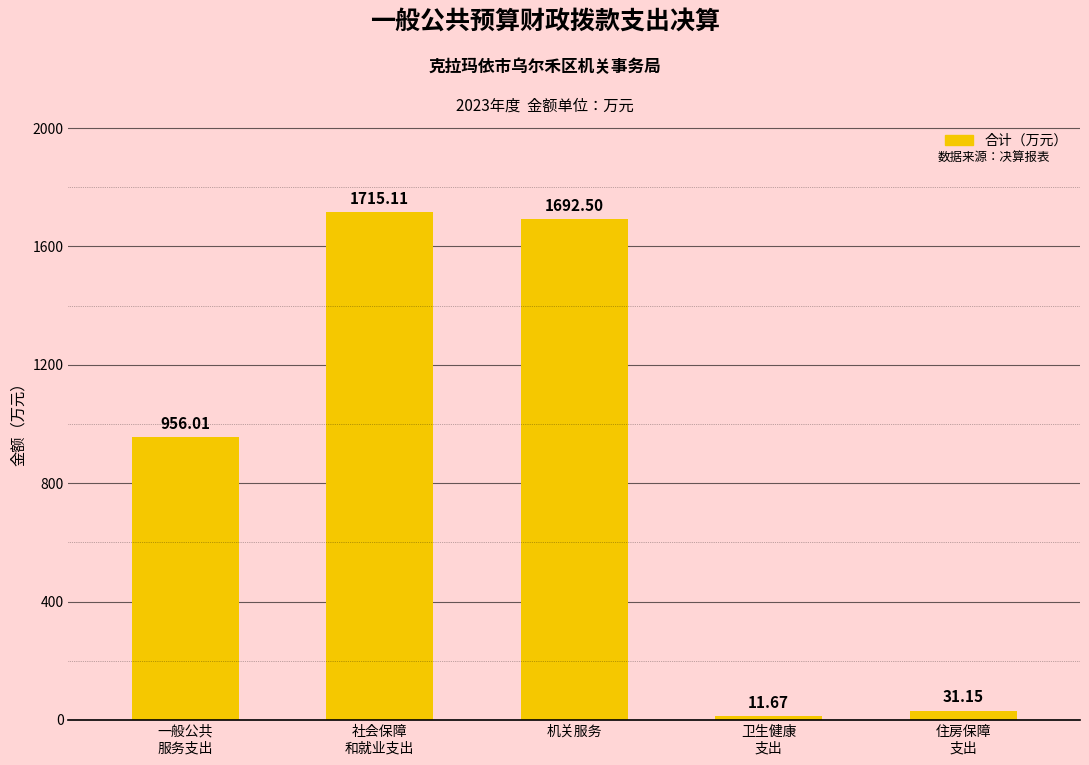

What is the average value?

881.3